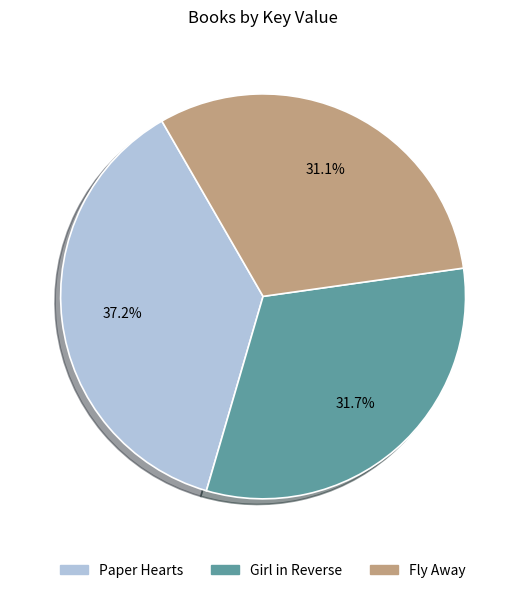

To the nearest percent, what is the average slice percentage?

33%